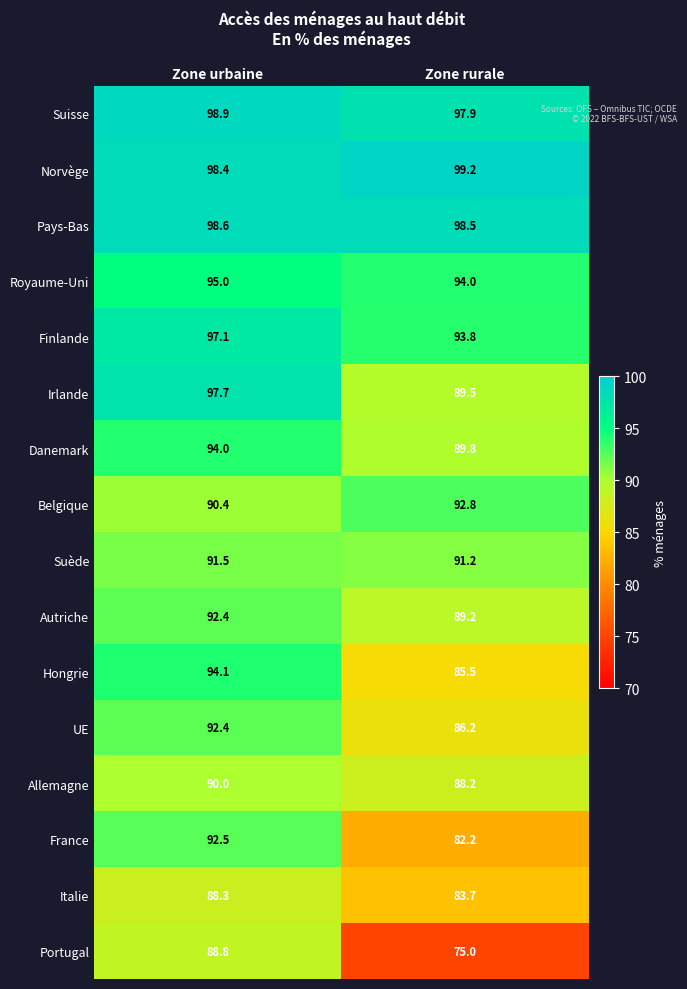

How many data points does each series have?

2